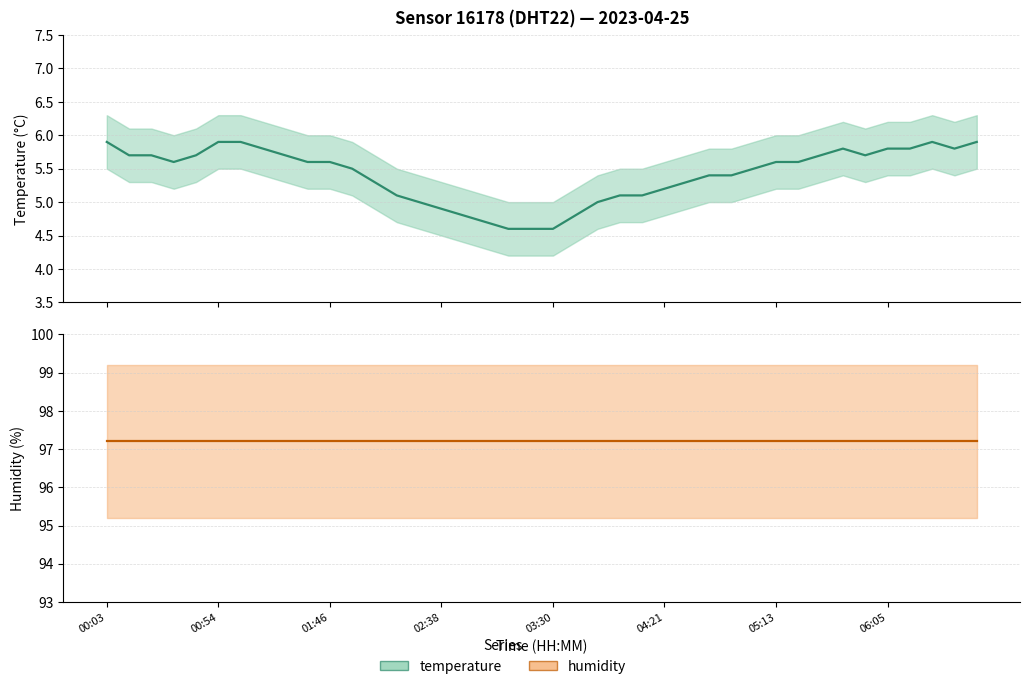

The value at 04:32 is 8.1. True or false?

False